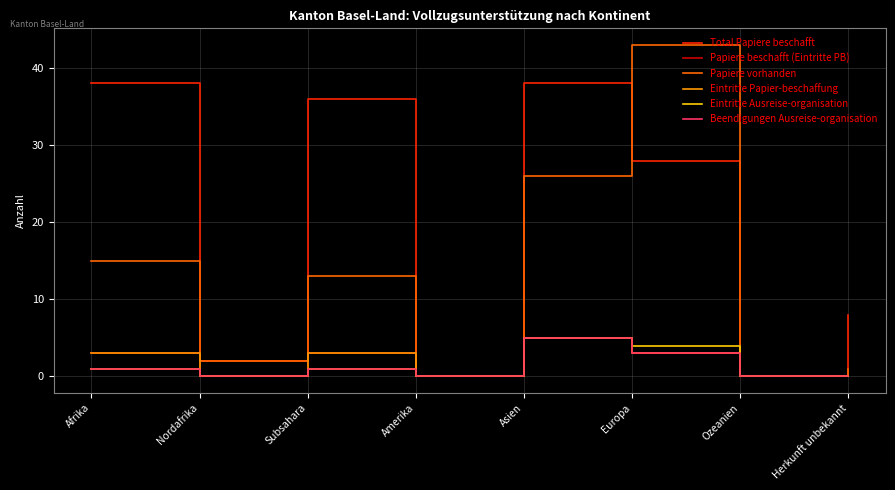

Which series has the widest spread of values?

Papiere vorhanden